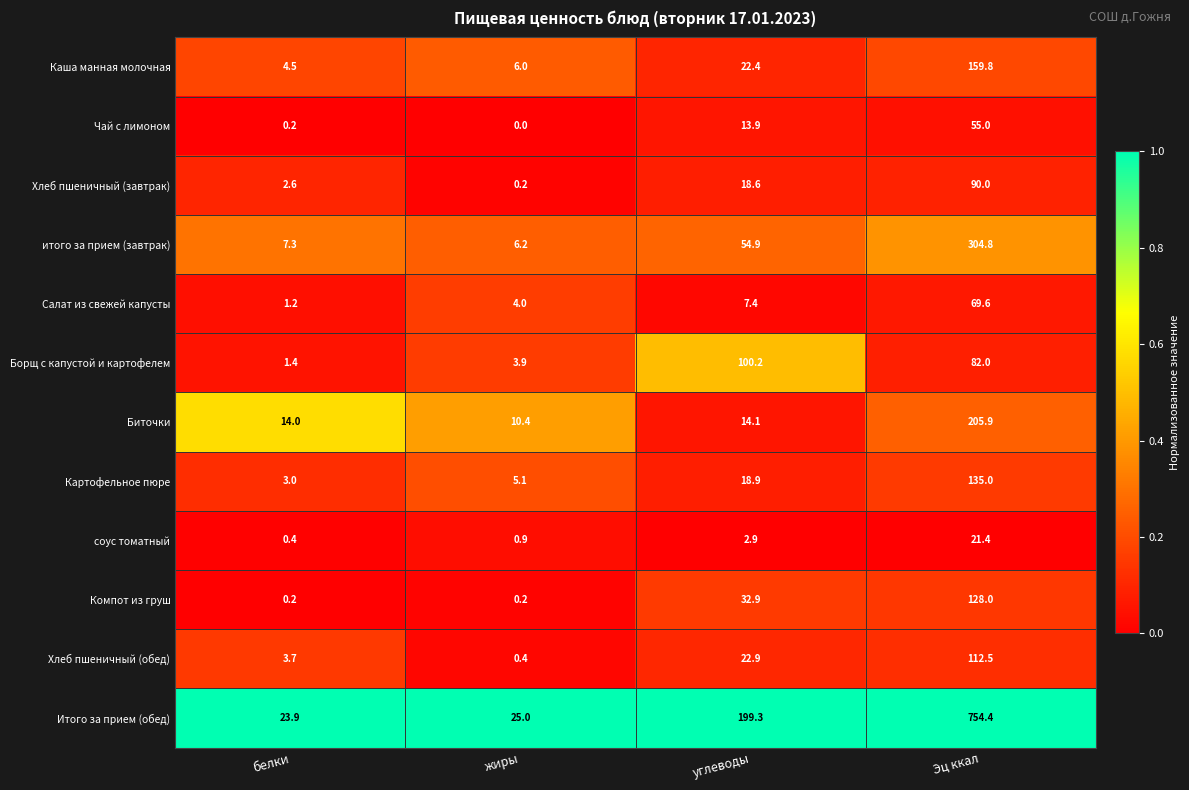

How many data points does each series have?

4